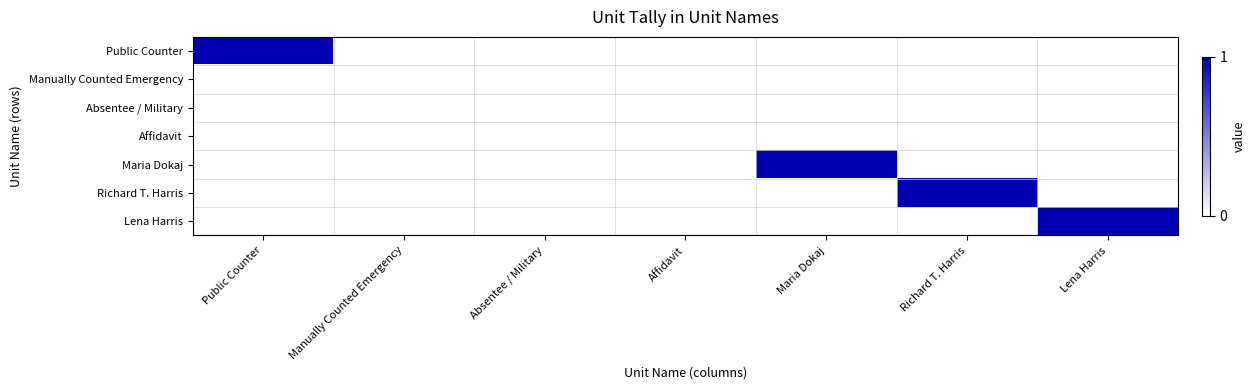

At Maria Dokaj, list the series in order from smallest to largest.

Public Counter, Manually Counted Emergency, Absentee / Military, Affidavit, Richard T. Harris, Lena Harris, Maria Dokaj